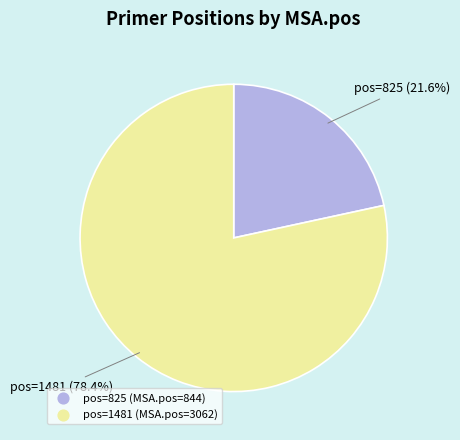

Is there a majority slice in this chart?

Yes